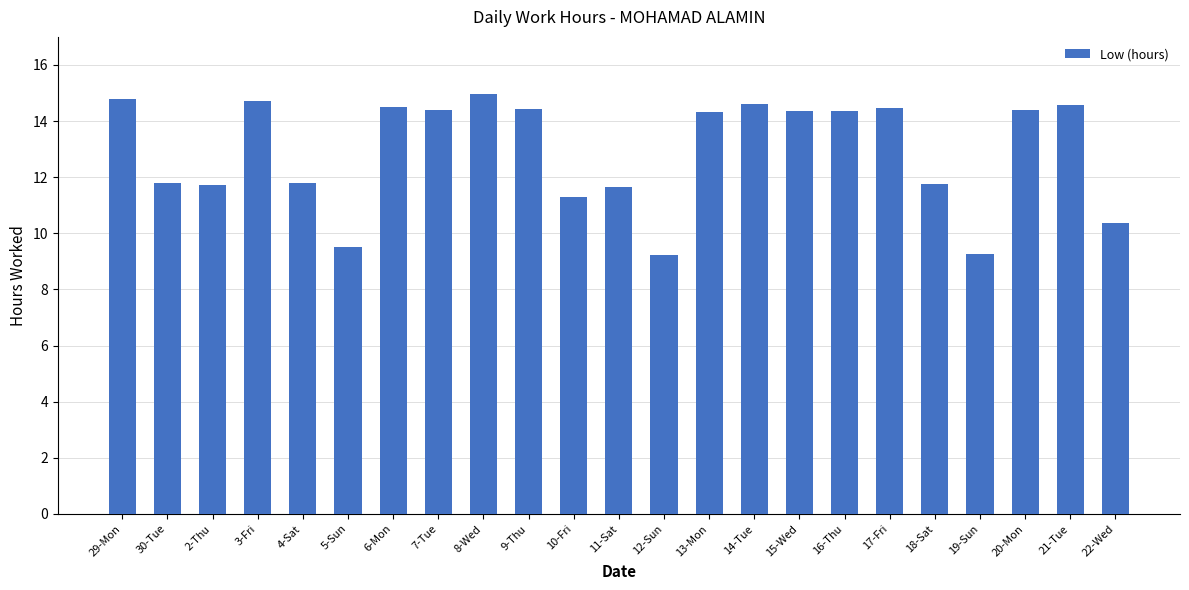

What is the approximate value at 11-Sat?

11.7